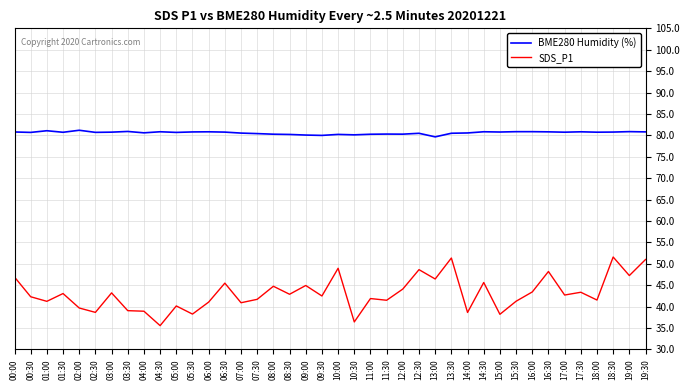

List the series in order of their peak value, lowest first.

SDS_P1, BME280 Humidity (%)